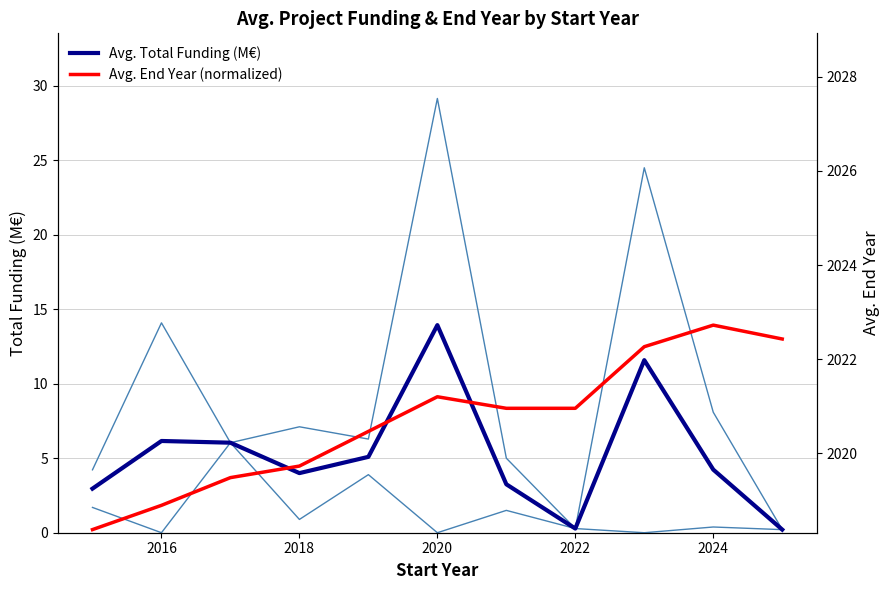

At how many categories does at least one series exceed 7?

6